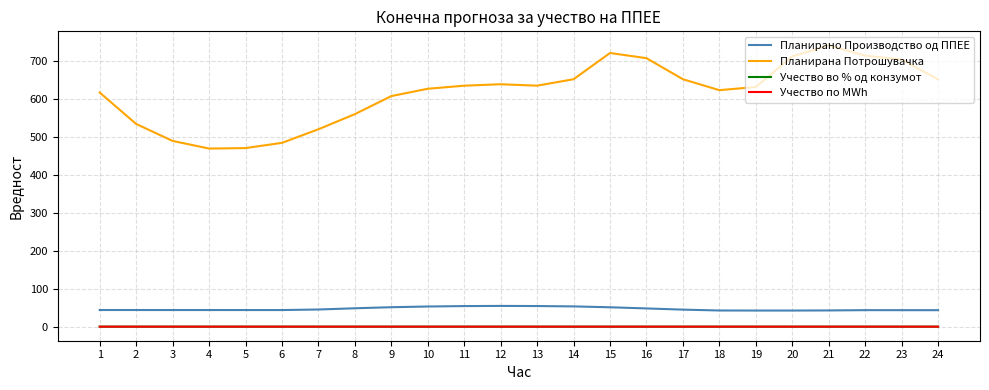

Does the chart display data point markers on the line(s)?

No